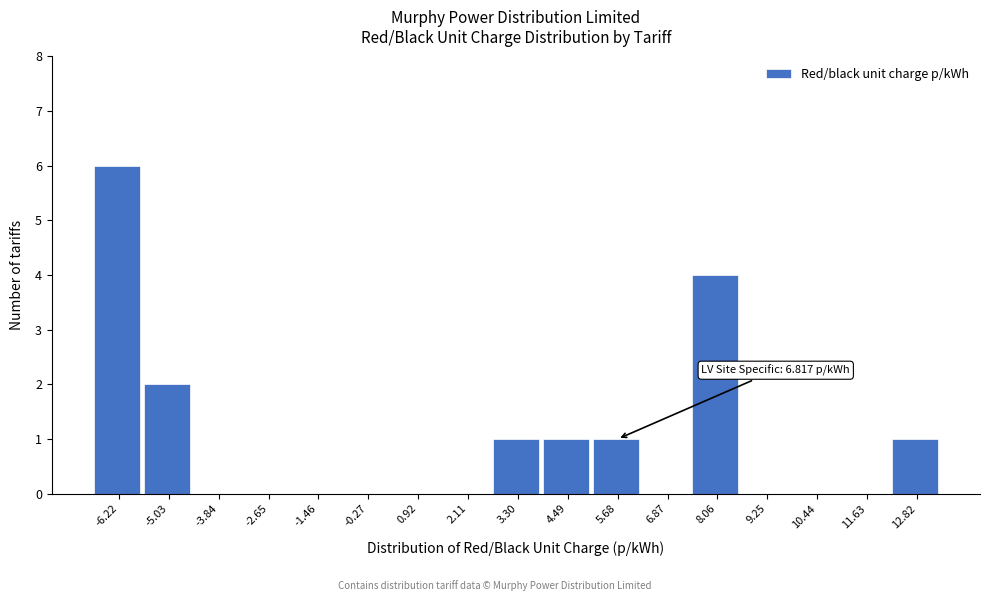

Reading right to left, list all the values displayed in this chart.

12.82=1	11.63=0	10.44=0	9.25=0	8.06=4	6.87=0	5.68=1	4.49=1	3.30=1	2.11=0	0.92=0	-0.27=0	-1.46=0	-2.65=0	-3.84=0	-5.03=2	-6.22=6